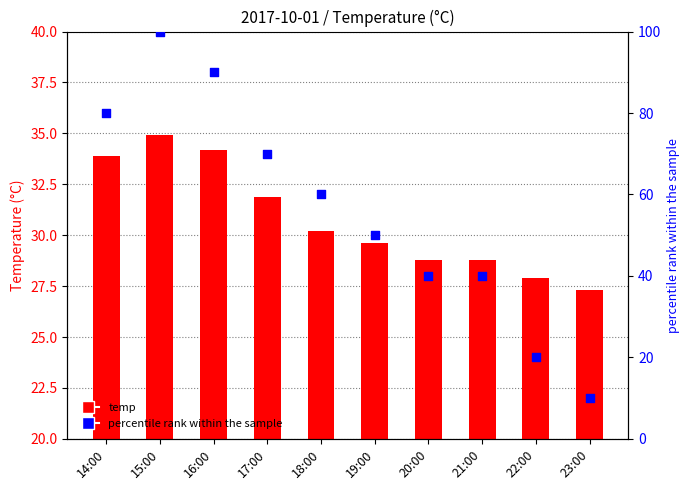

Which series has the largest Y range (max minus min)?

percentile rank within the sample